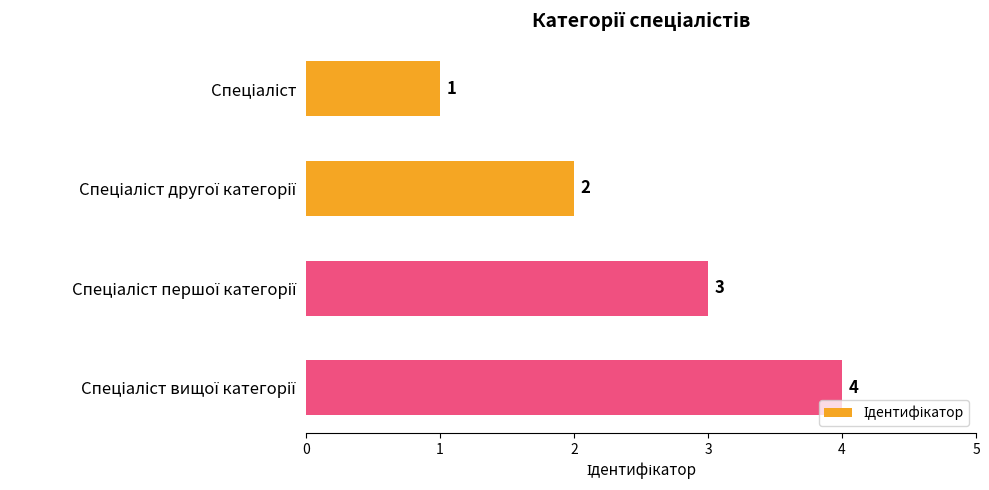

What is the maximum value shown in the chart?

4